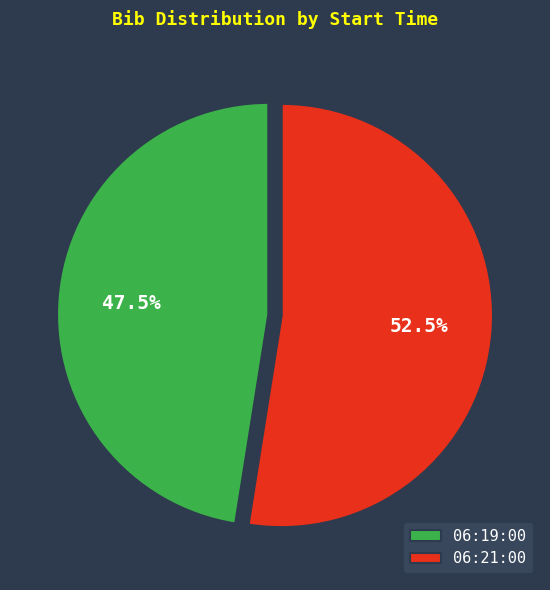

Rank the categories by value from lowest to highest.

06:19:00, 06:21:00